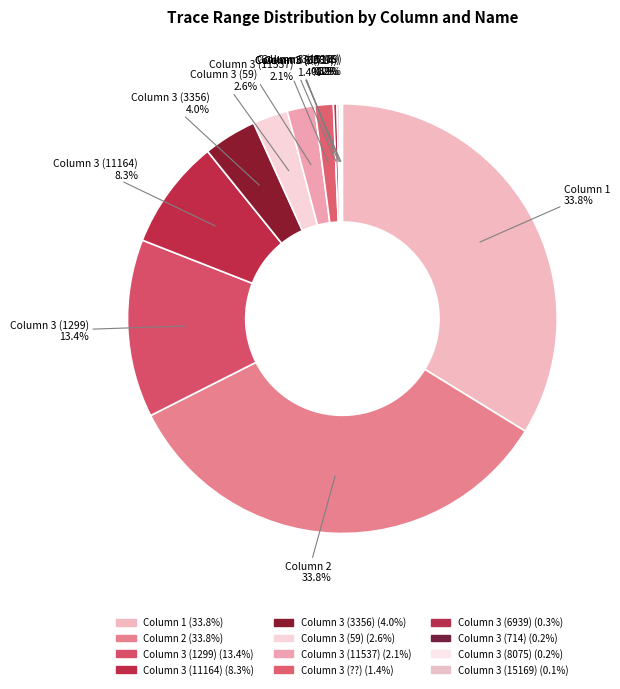

Count the number of slices in the pie.

12